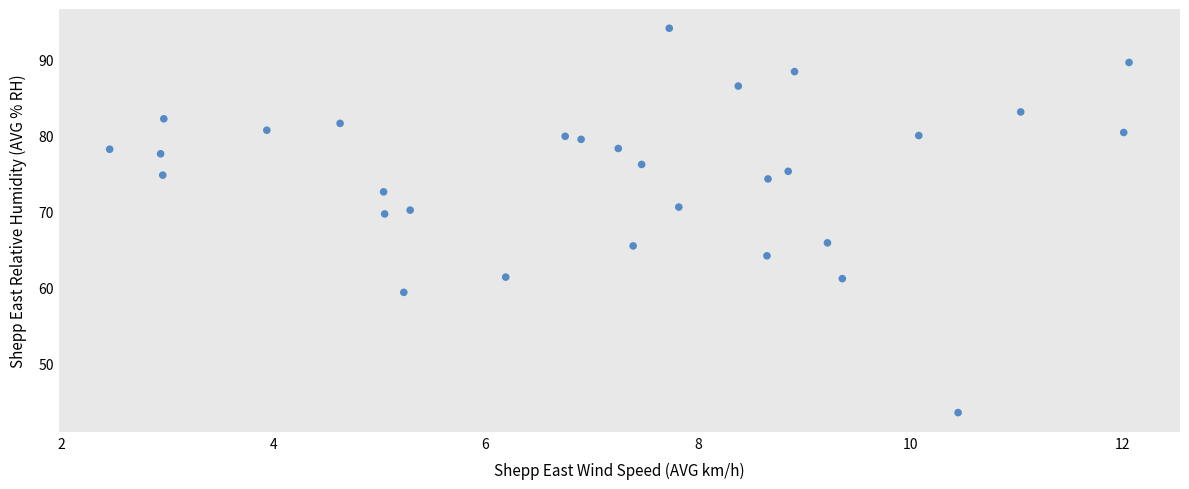

What is the range of Y values (max minus min)?

50.5